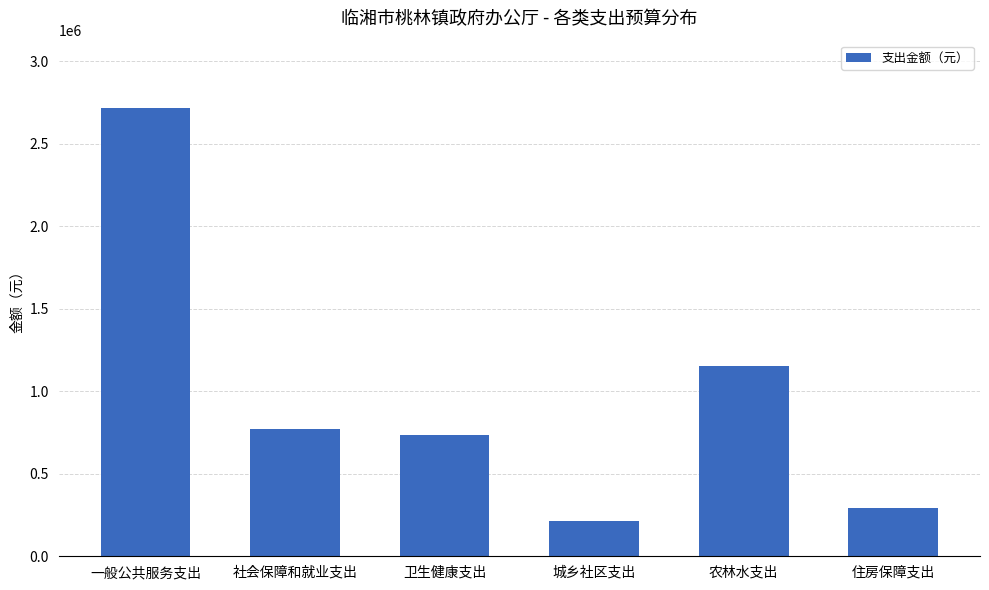

Between 住房保障支出 and 城乡社区支出, which is larger?

住房保障支出